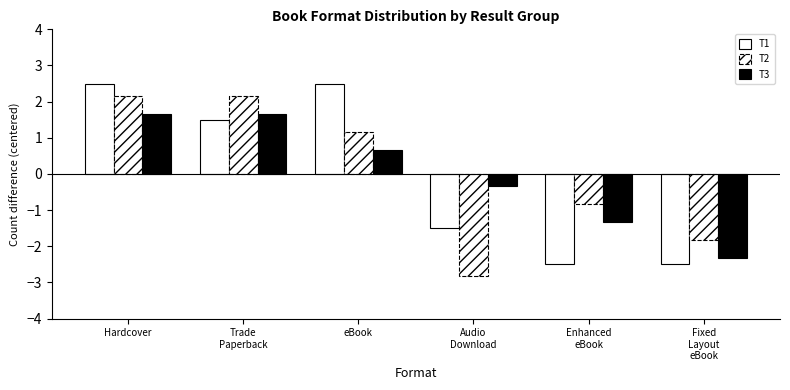

What is the value of the T1 bar at the 2nd from the left?

1.5